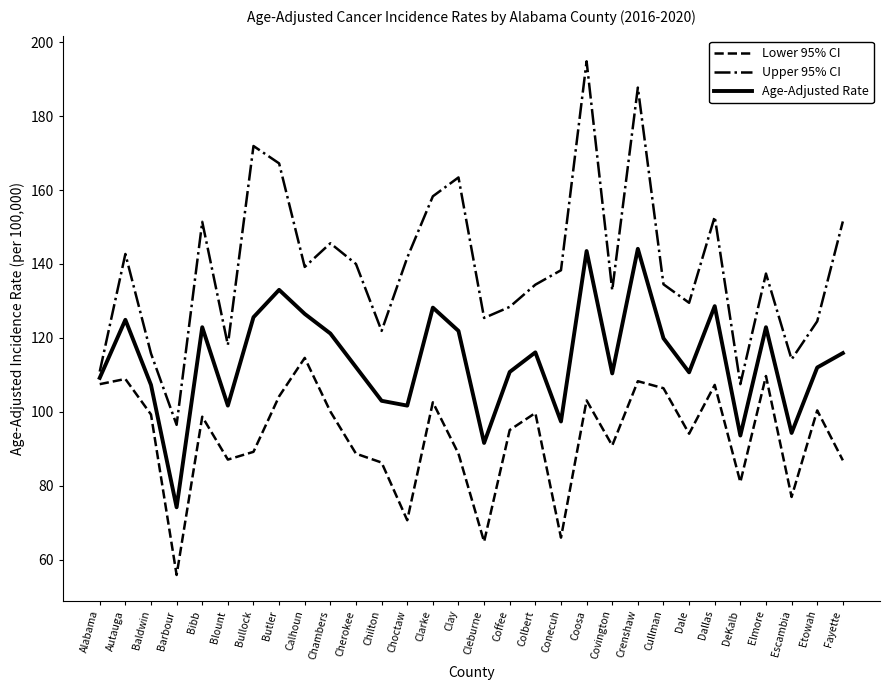

What position from the left is Etowah?

29